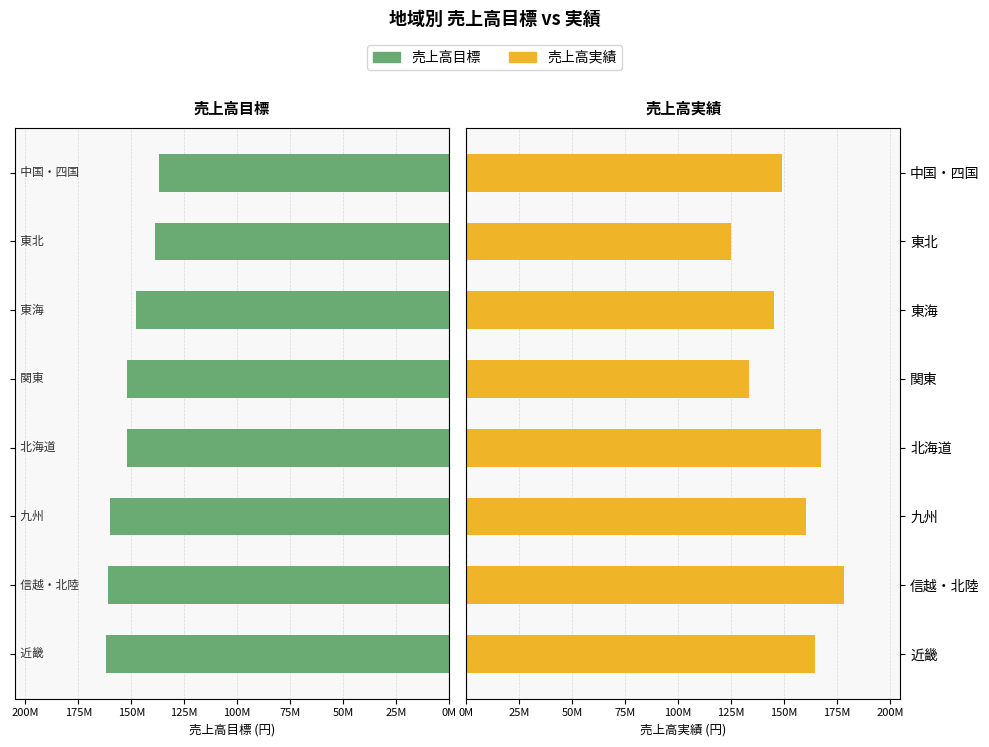

Which series has the largest range (max minus min)?

売上高実績